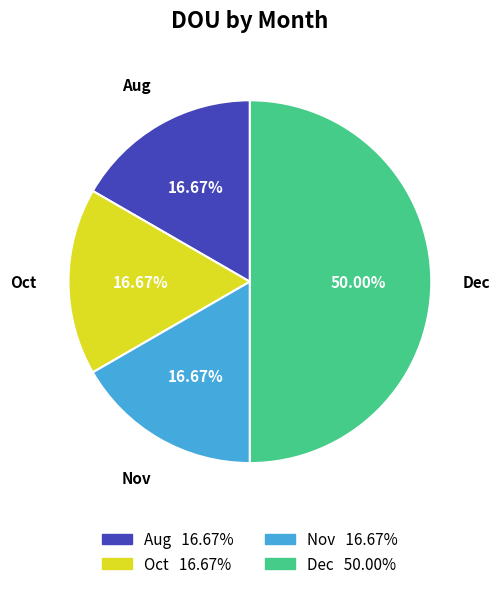

How many slices are in this pie chart?

4